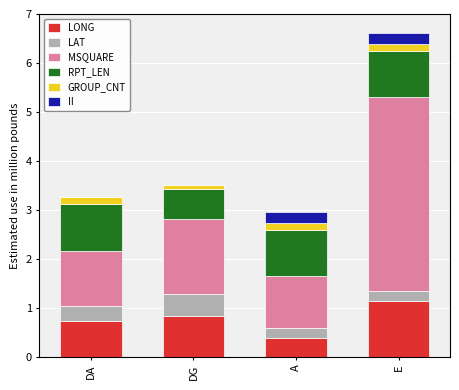

True or false: LONG has a value of 1.1 at E.

True